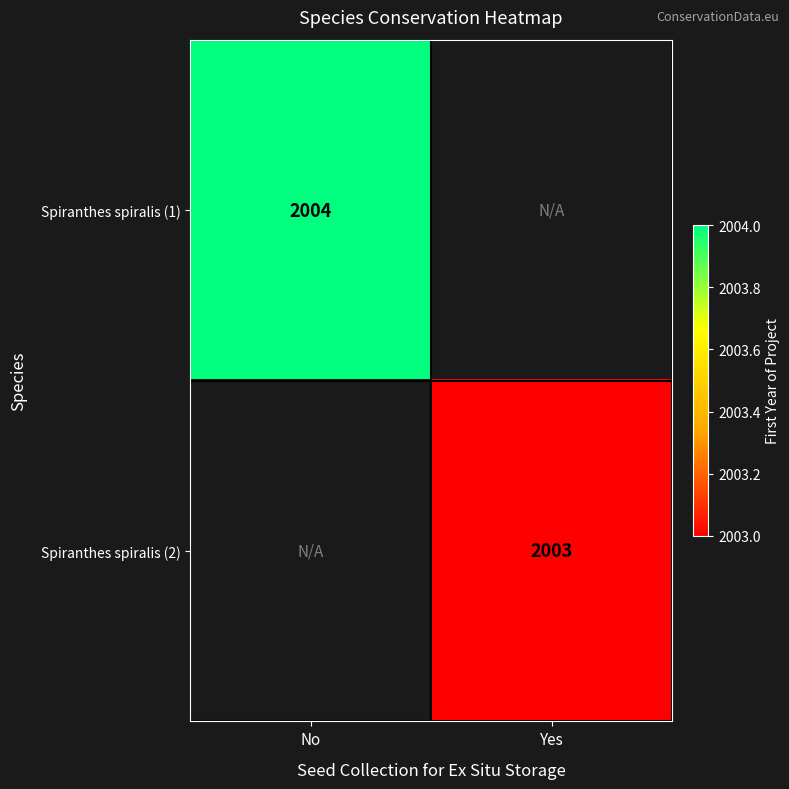

Is the value of Spiranthes spiralis (1) at No greater than the value of Spiranthes spiralis (2) at Yes?

Yes